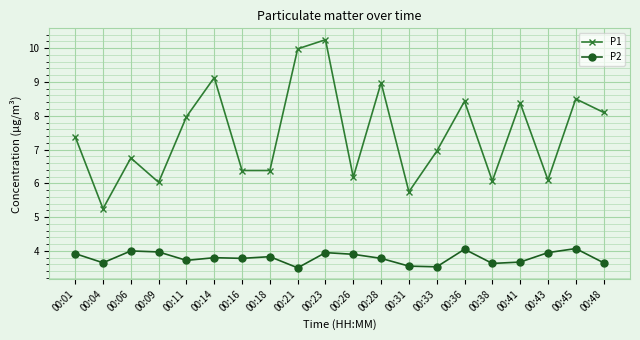

What is the average value of the P2 series?

3.8